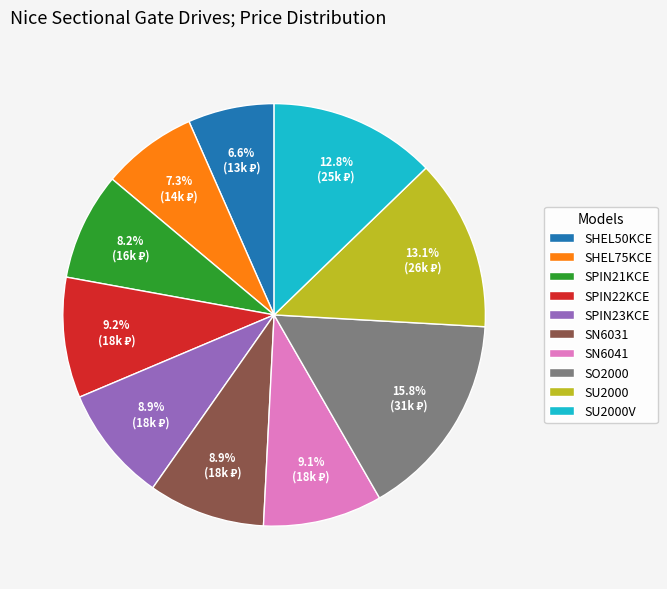

To the nearest percent, what percentage of the pie is SHEL50KCE?

7%